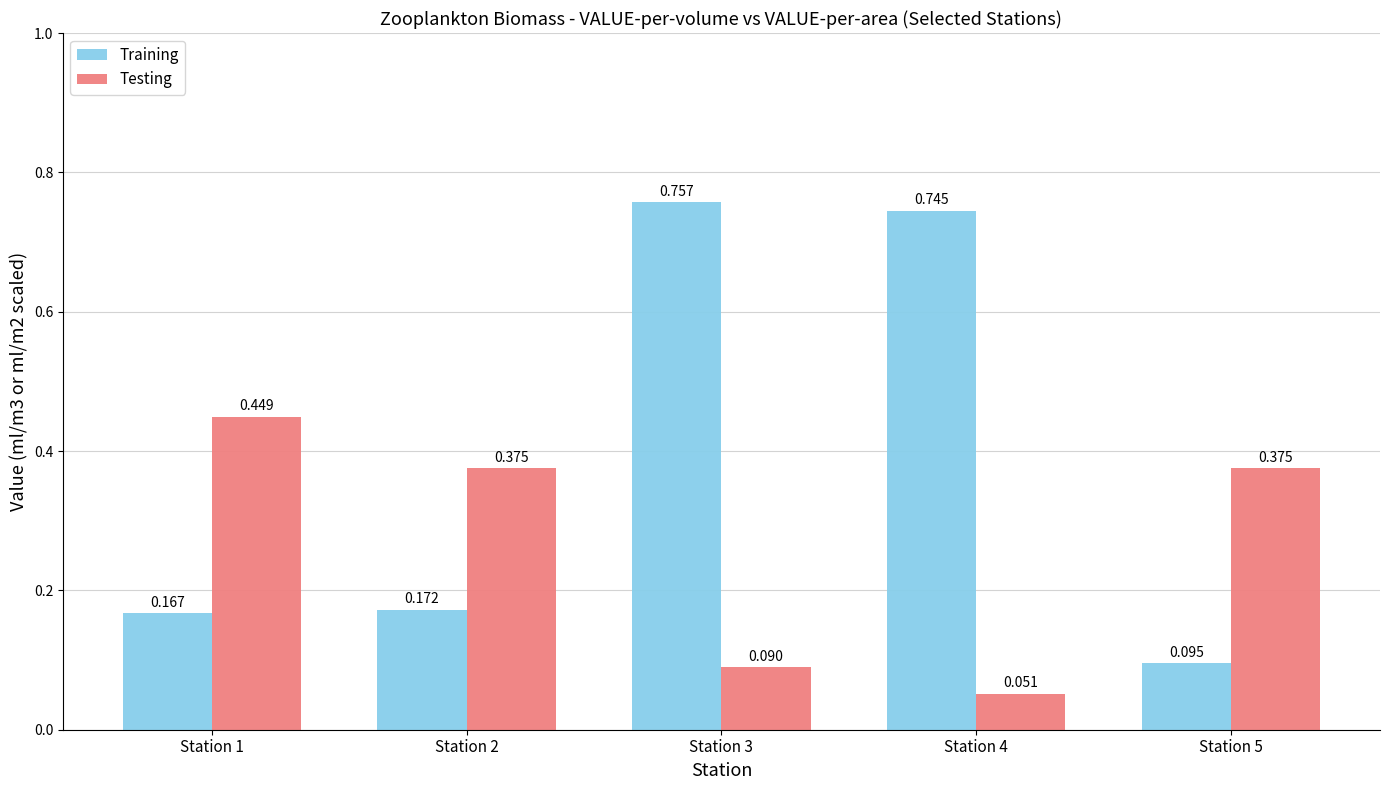

At Station 5, list the series in order from smallest to largest.

Training, Testing